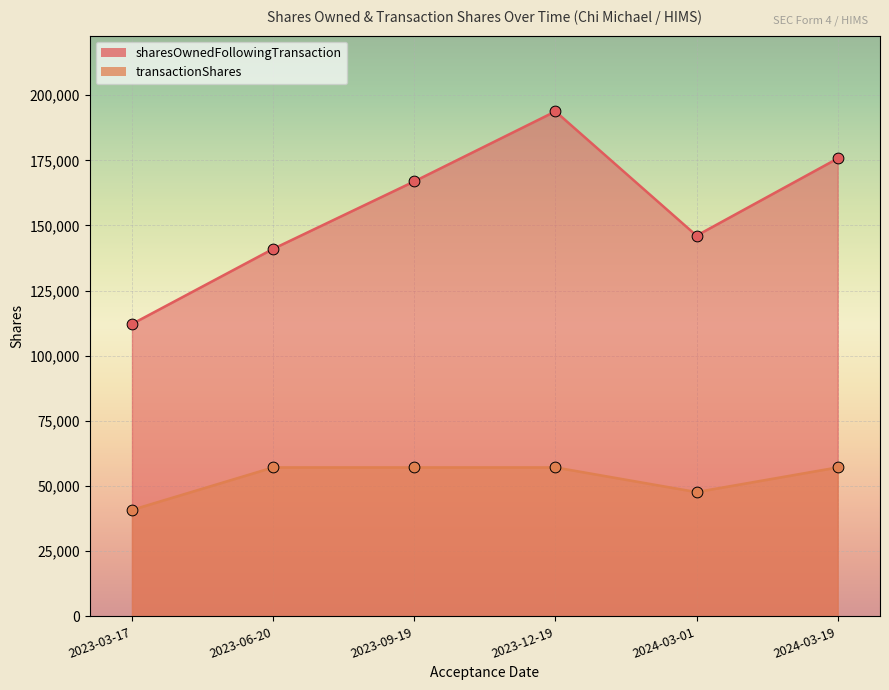

Which series has the largest Y range (max minus min)?

sharesOwnedFollowingTransaction